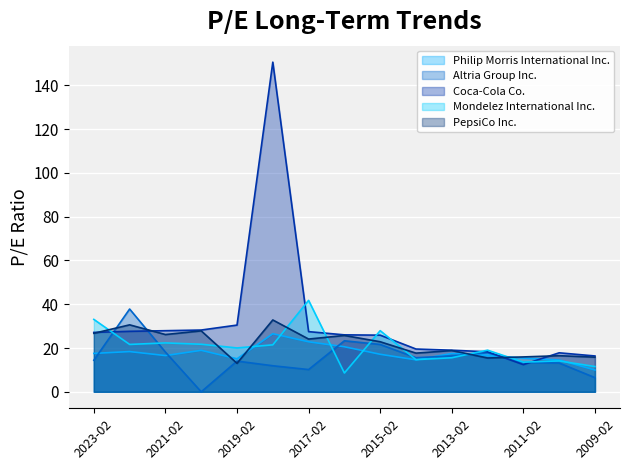

Read the Altria Group Inc. value at 2015-02.

21.6